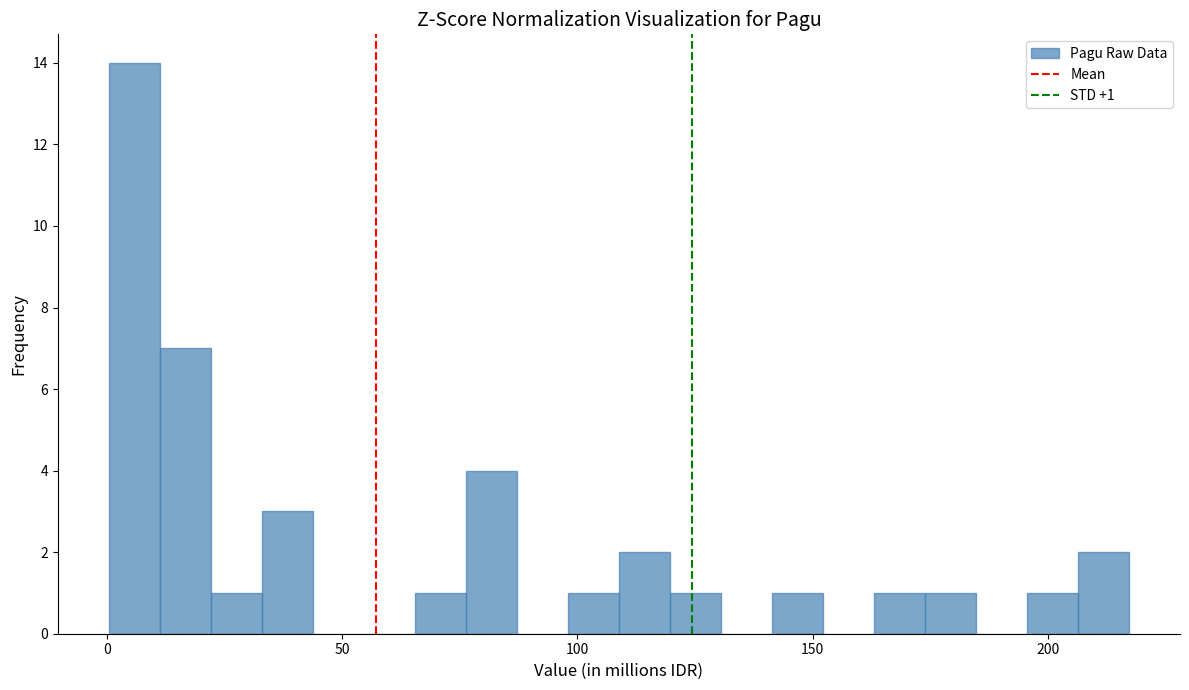

Around what value on the x-axis is the tallest bar? Give the approximate position of its centre, as read against the axis.

5